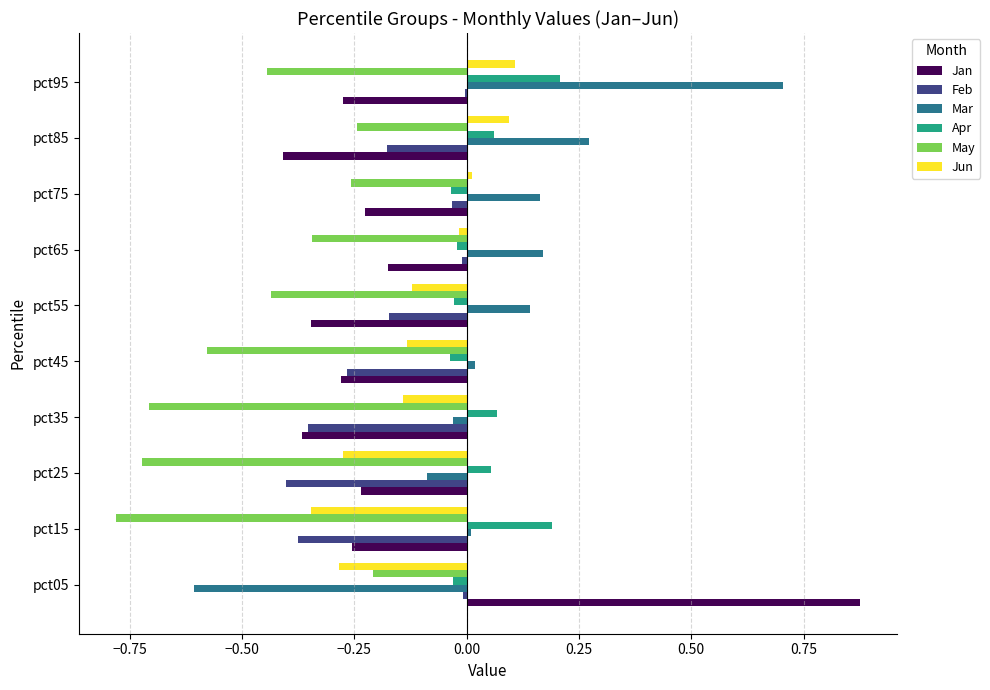

What is the sum of all Jan values?

-1.7